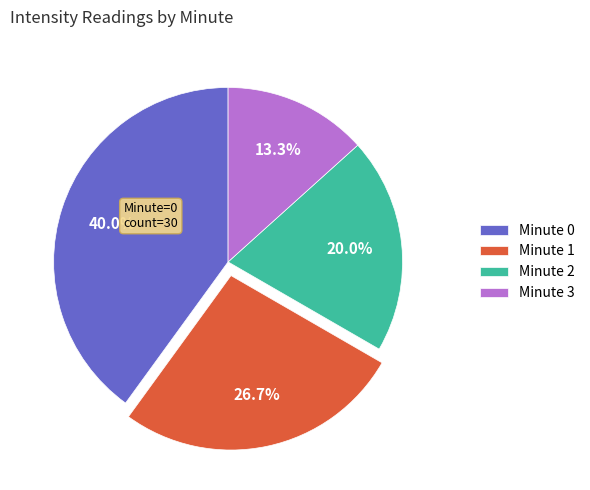

Is there a majority slice in this chart?

No